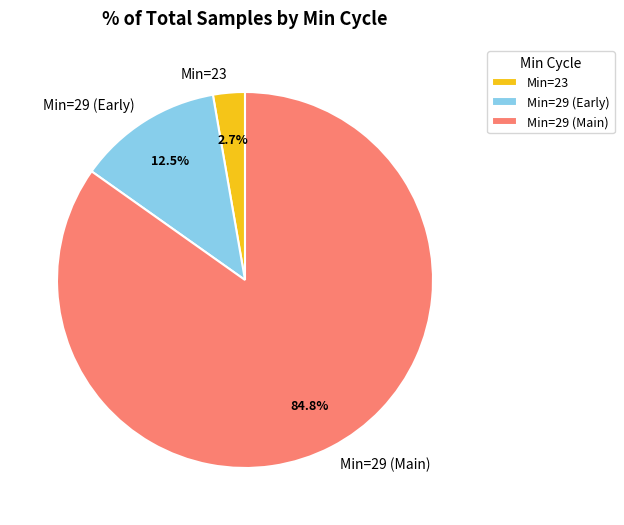

Between Min=29 (Main) and Min=29 (Early), which is larger?

Min=29 (Main)